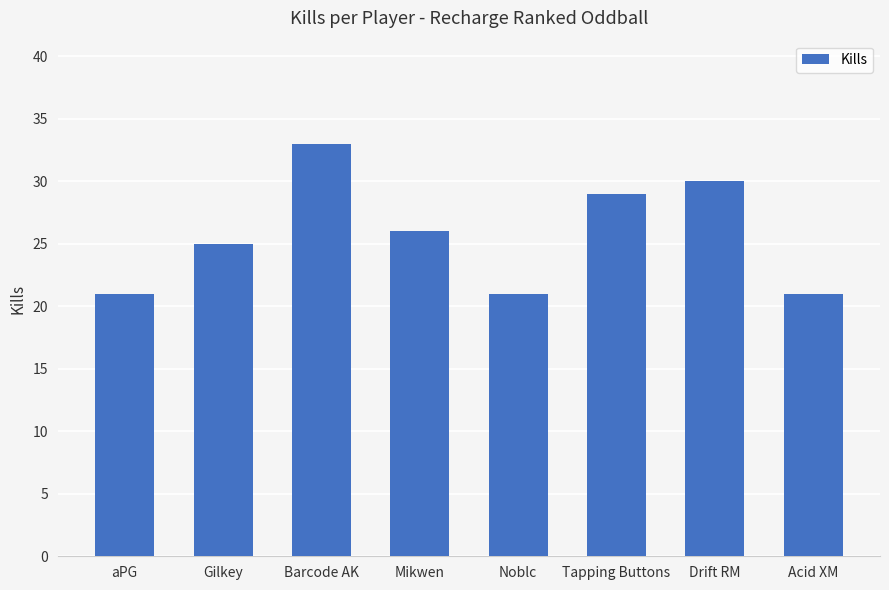

What is the sum of the values at Noblc and Gilkey?

46